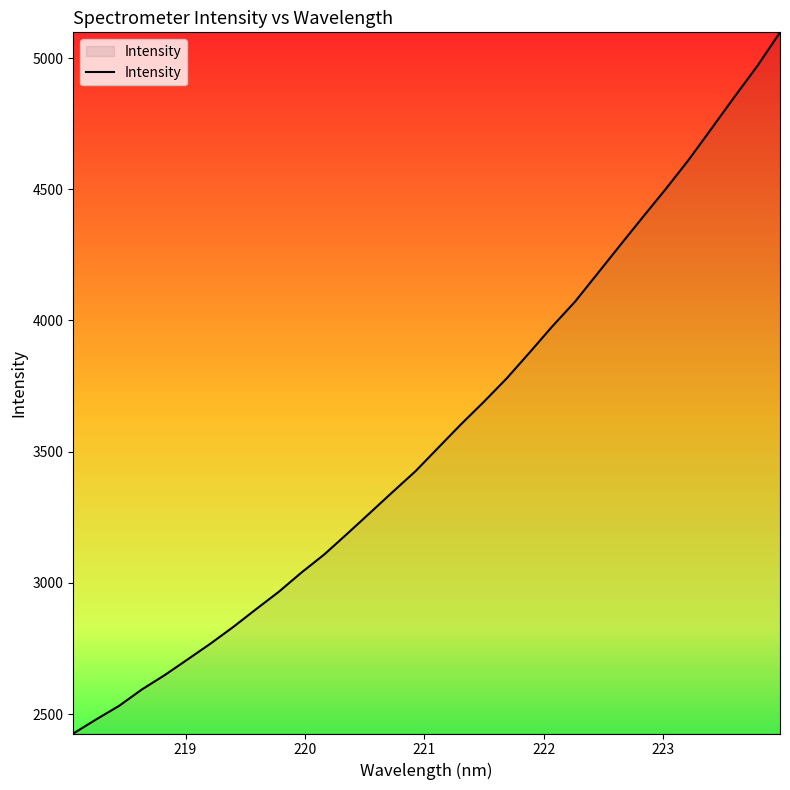

How many series are shown in this chart?

1